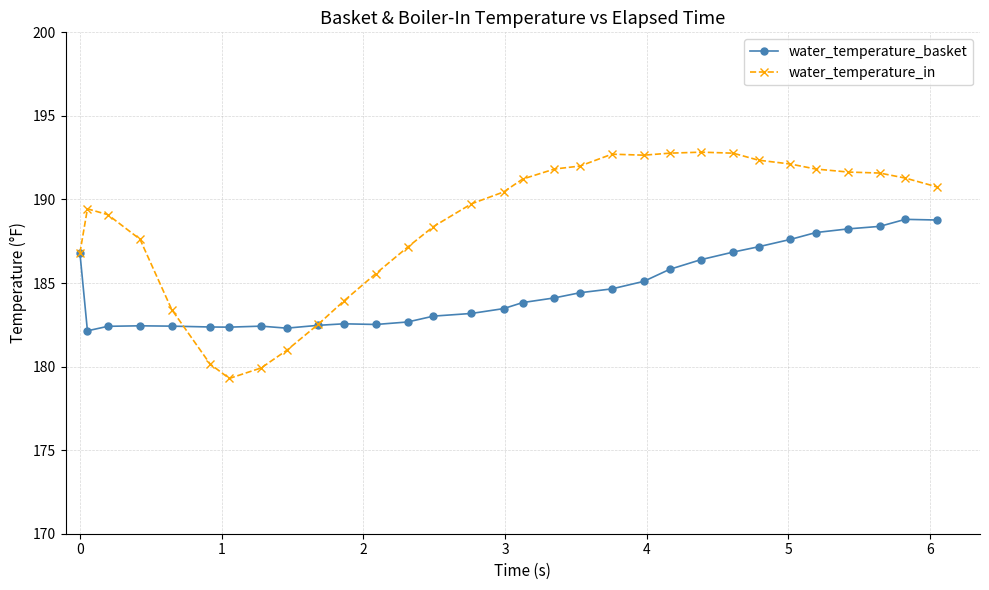

Which series has the largest total across all categories?

water_temperature_in